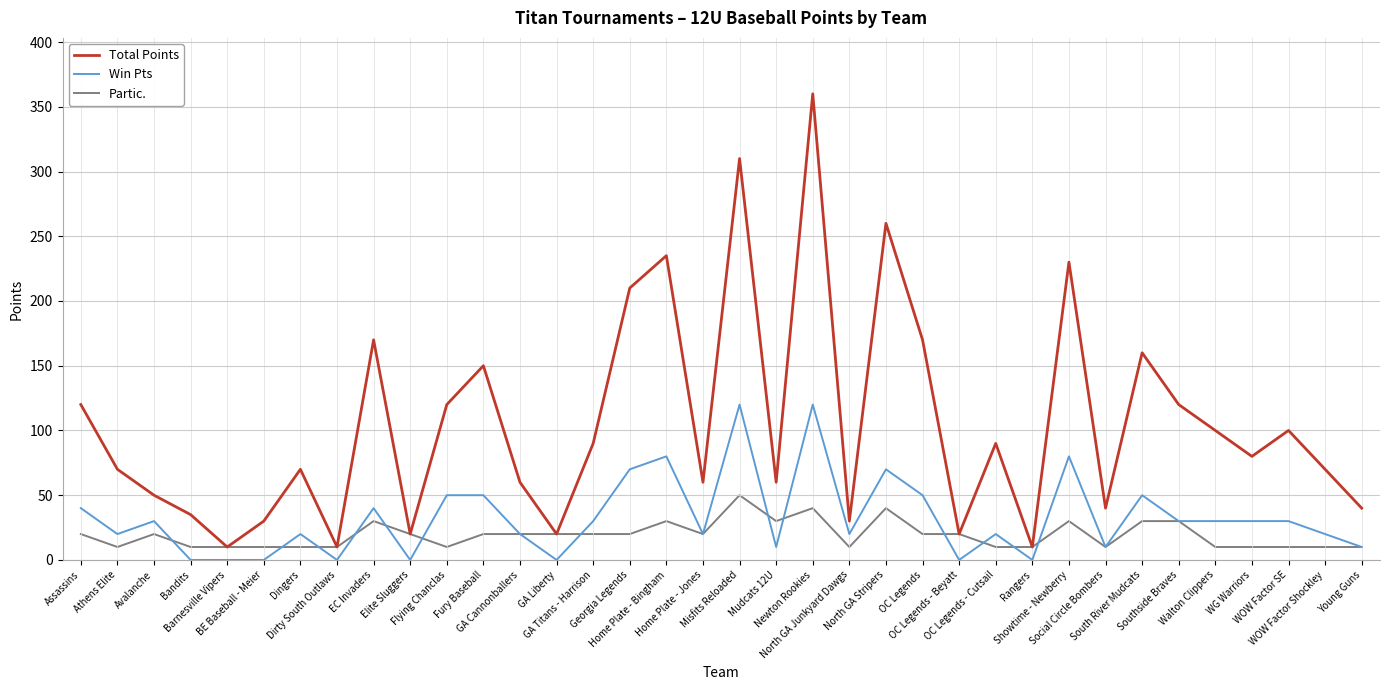

What position from the left is Dingers?

7